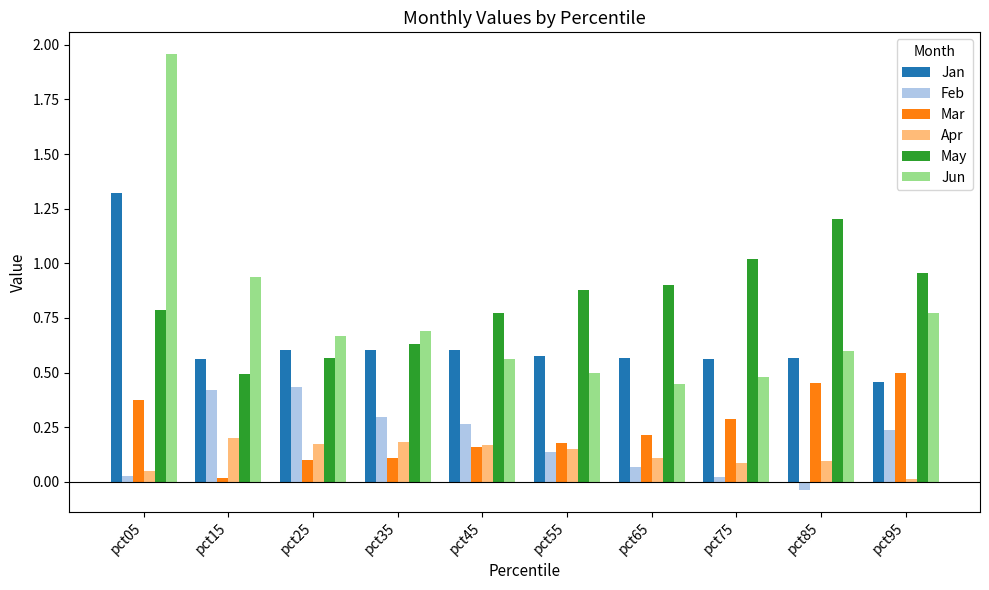

What is the total value across all series at pct35?

2.5